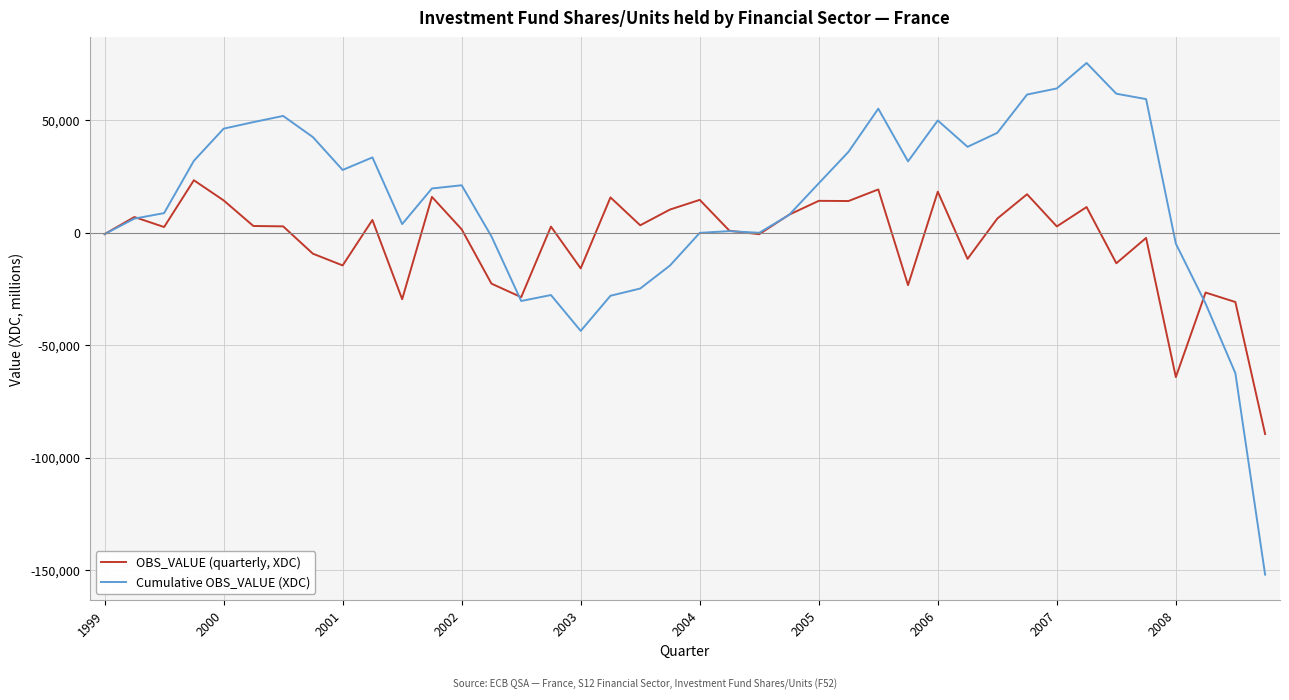

Which series has the largest range (max minus min)?

Cumulative OBS_VALUE (XDC)